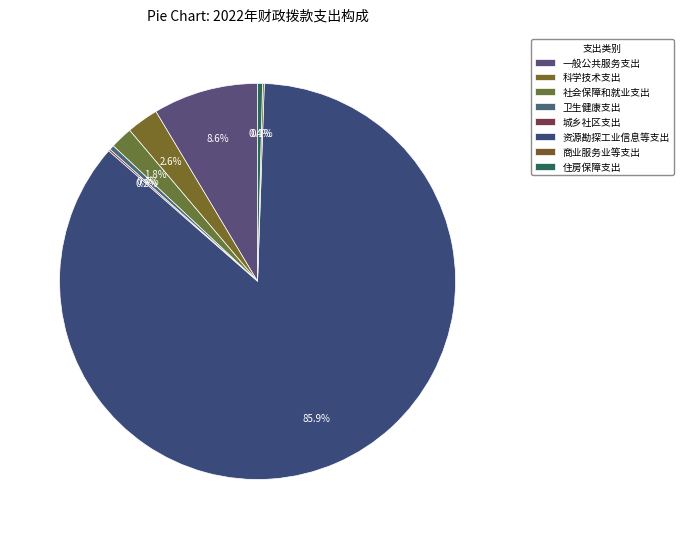

What is the change in value from 一般公共服务支出 to 科学技术支出?

-345.5